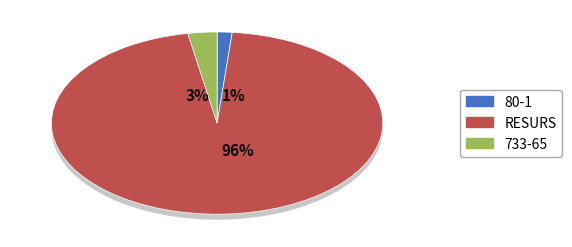

Rank the categories by value from highest to lowest.

RESURS, 733-65, 80-1